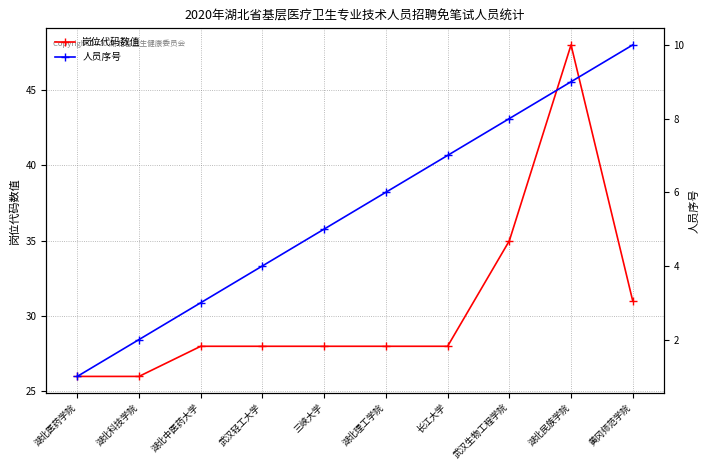

Where does the 岗位代码数值 series first go above 28?

武汉生物工程学院